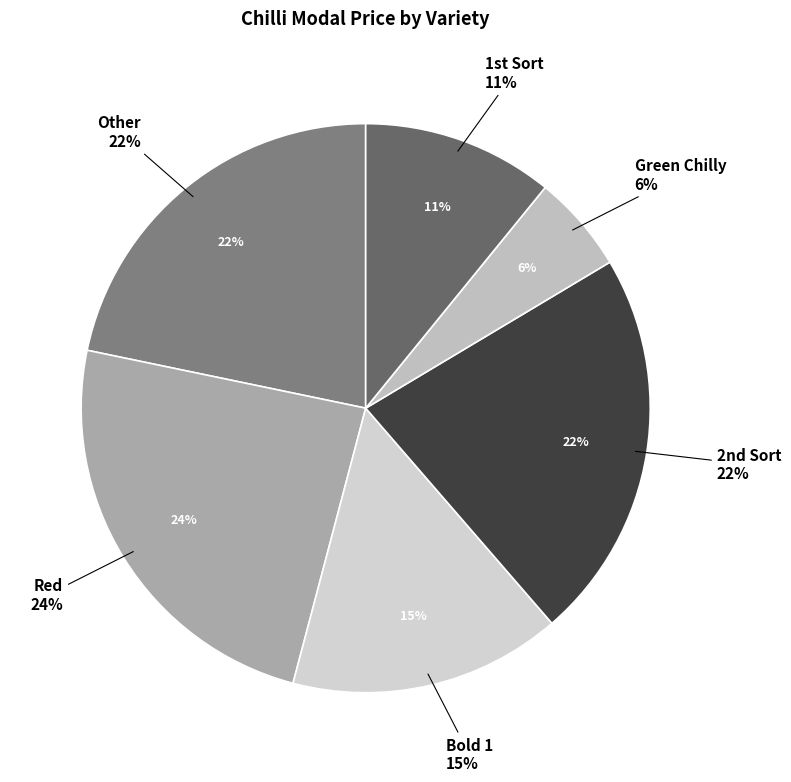

What percentage do Red and Other together represent?

45.9%